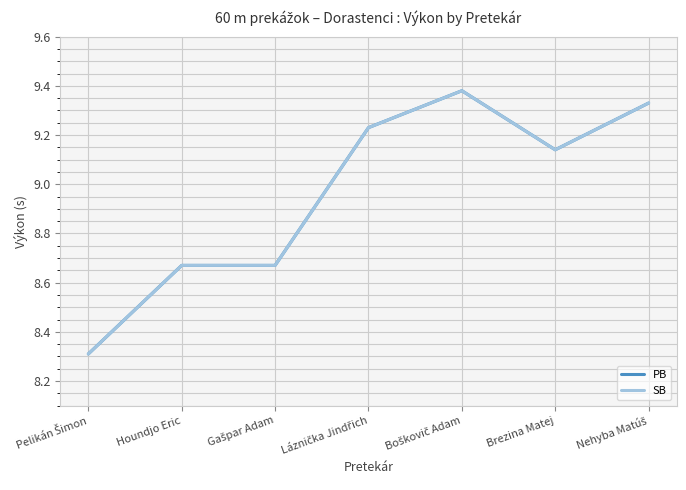

The value of PB at Láznička Jindřich is 6.3. True or false?

False